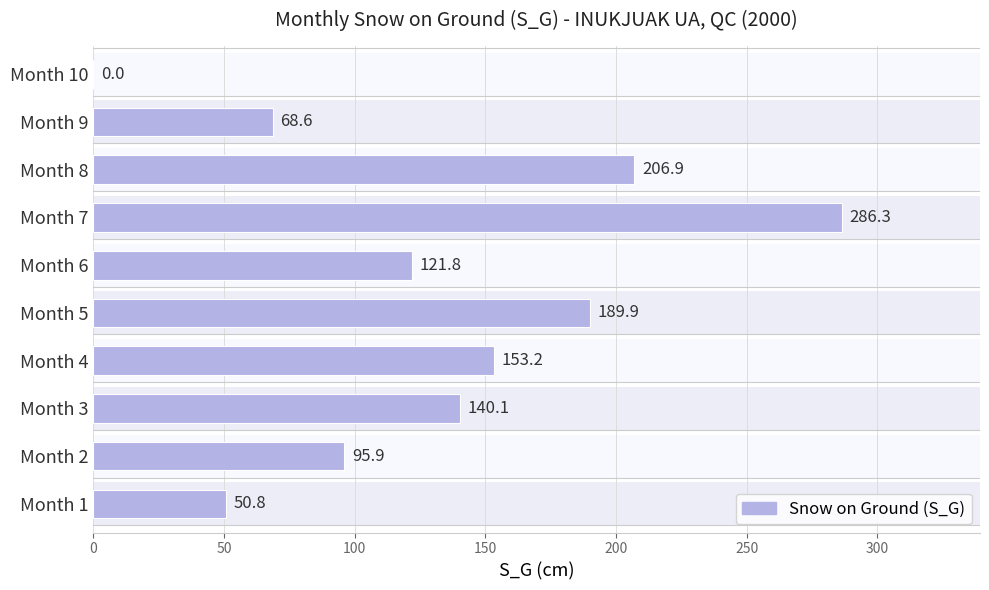

Count the number of values greater than 140.

5